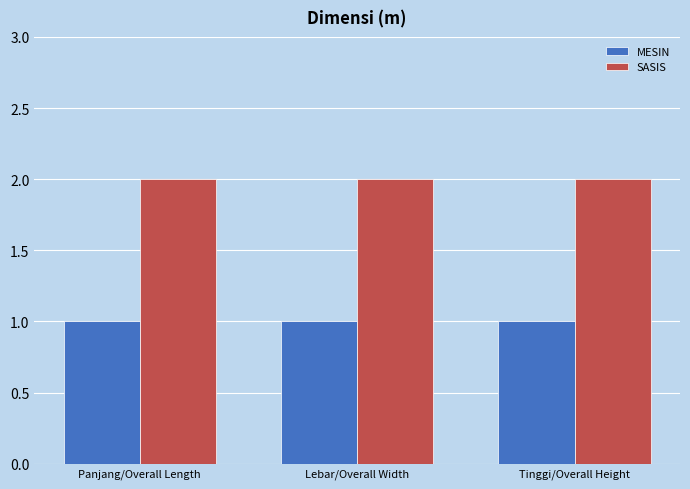

Reading left to right, transcribe all the data shown in this chart.

MESIN: 1	1	1
SASIS: 2	2	2